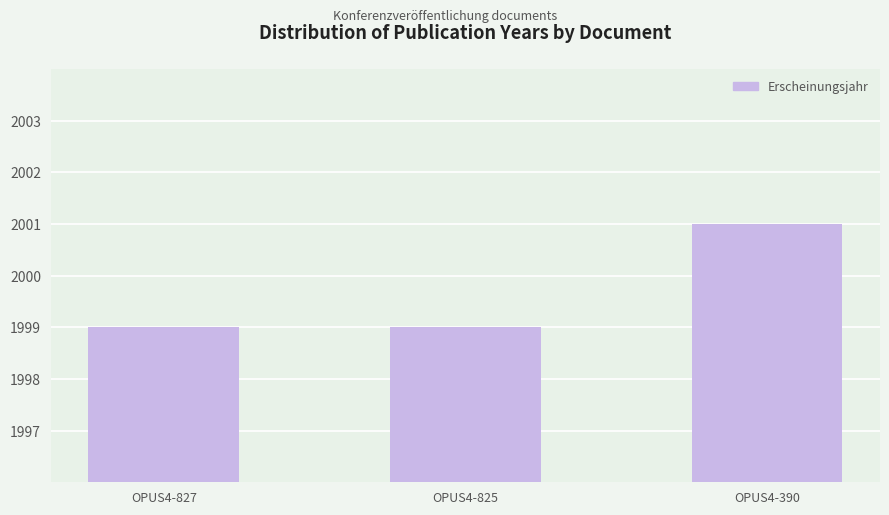

What is the value of the 1st bar from the left?

1999